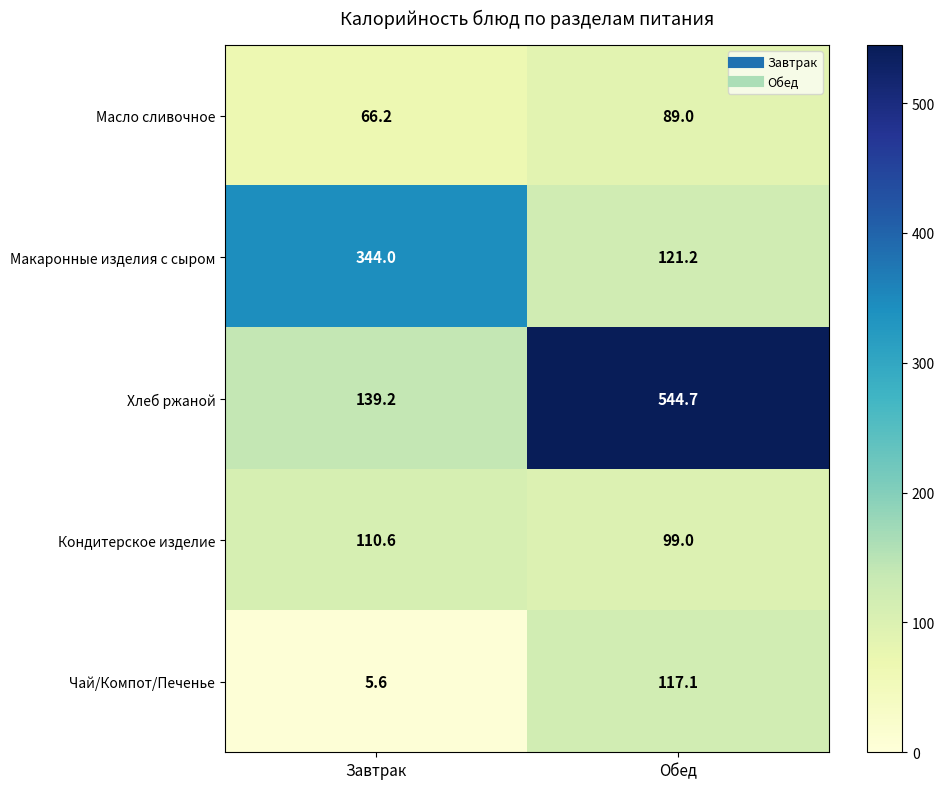

Reading left to right, list all the values displayed in this chart.

Масло сливочное: 66.2	89.0
Макаронные изделия с сыром: 344.0	121.2
Хлеб ржаной: 139.2	544.7
Кондитерское изделие: 110.6	99.0
Чай/Компот/Печенье: 5.6	117.1